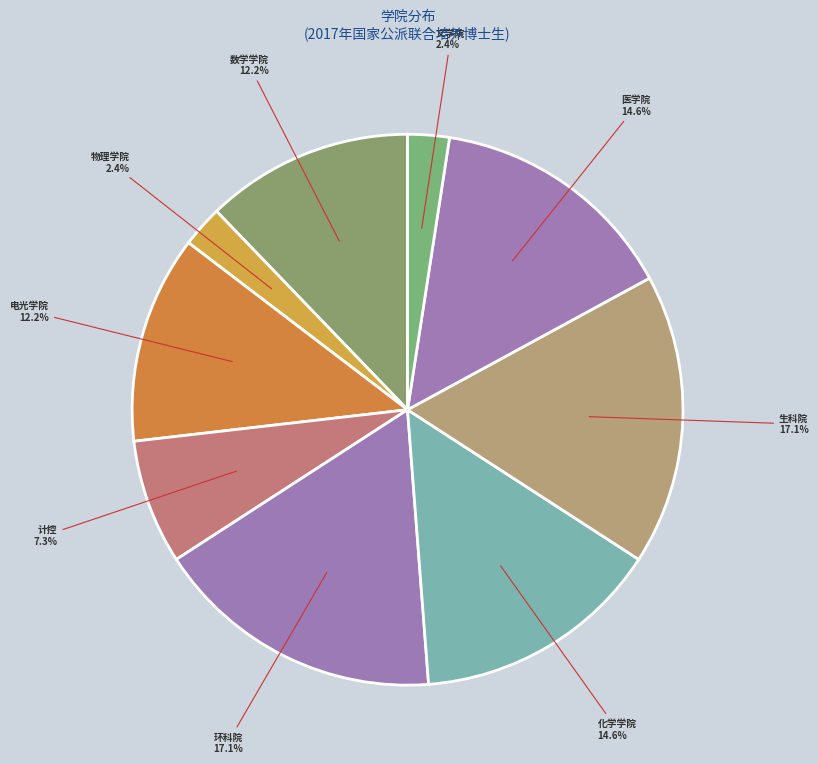

How many slices are in this pie chart?

9